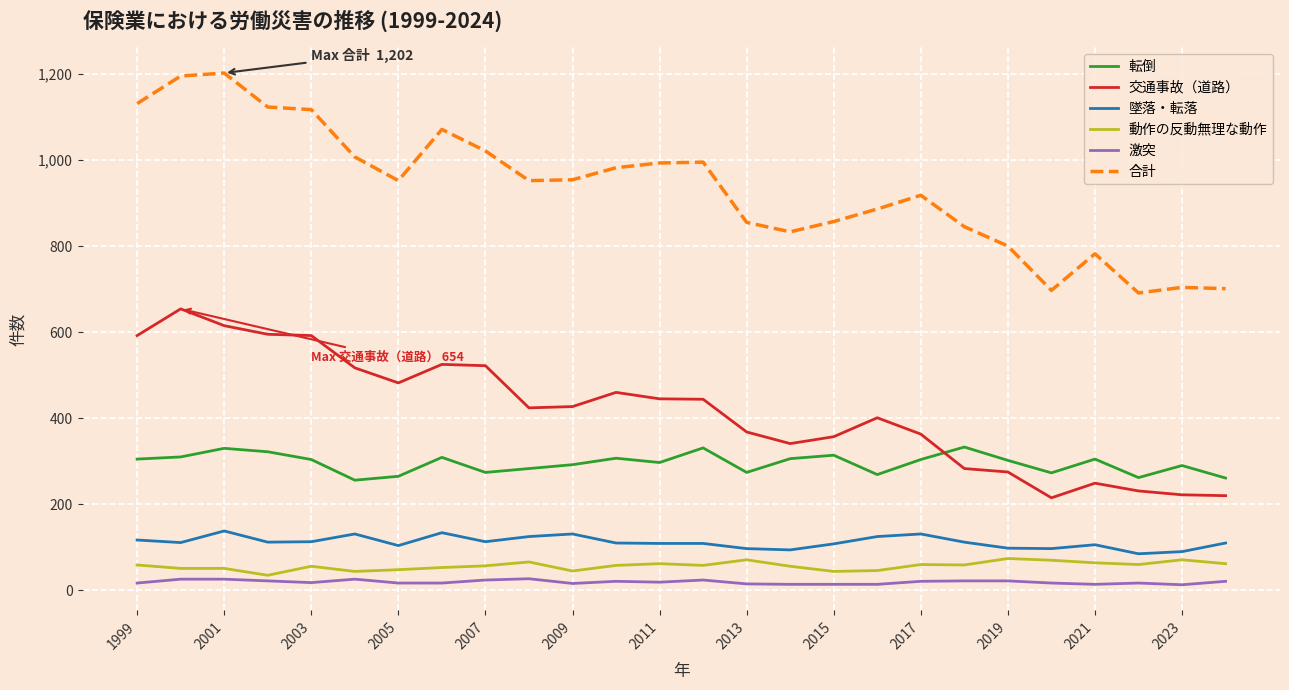

What is the maximum value shown in the chart?

1202